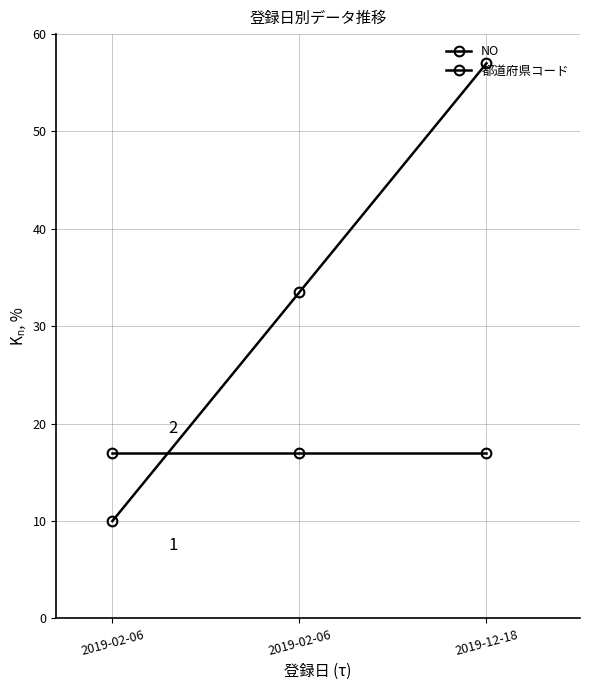

Does the chart have visible grid lines?

Yes